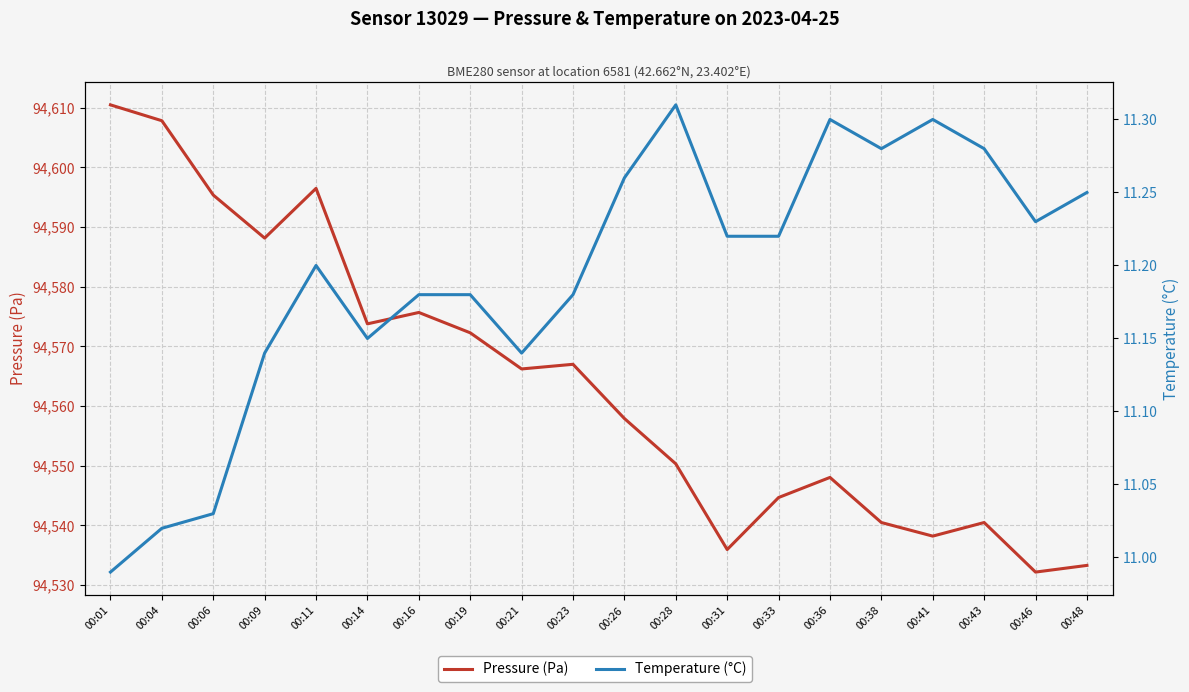

Which has a higher value, 00:28 or 00:04?

00:04